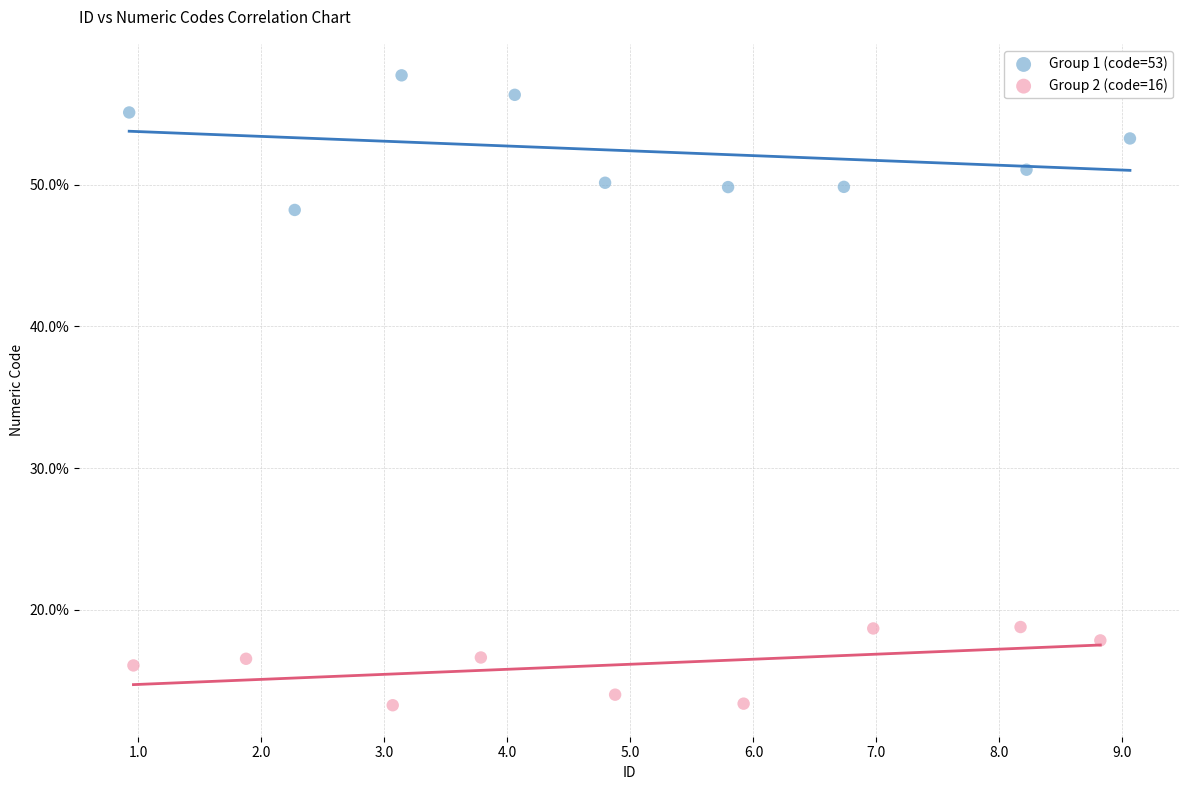

Which series reaches the minimum Y coordinate?

Group 2 (code=16)